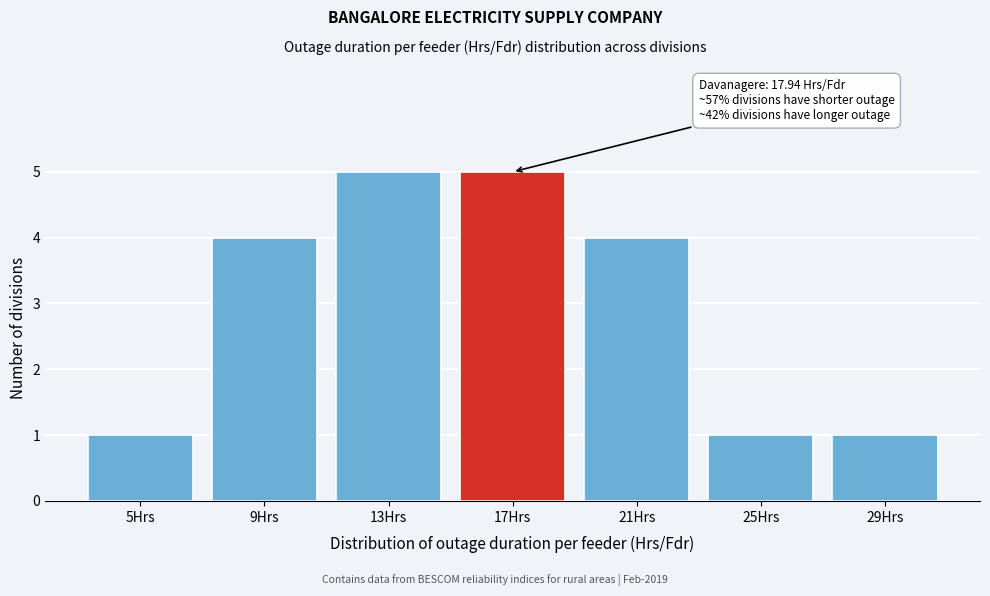

Reading left to right, list all the values displayed in this chart.

1	4	5	5	4	1	1